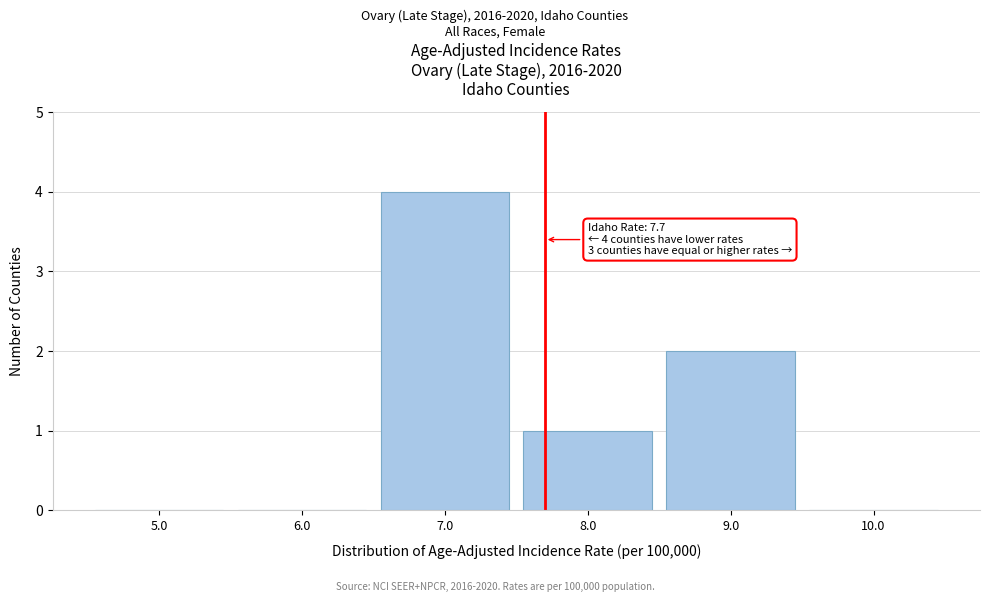

Over which range of the x-axis is the bar tallest?

6.5 to 7.5